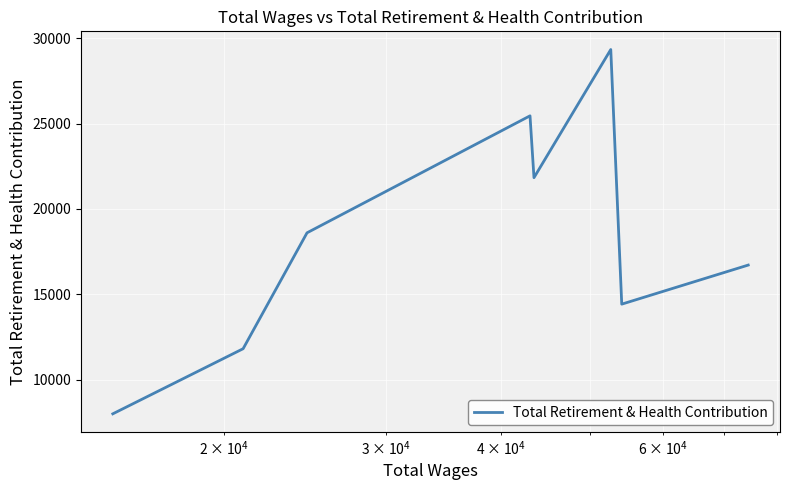

What is the minimum value shown in the chart?

8008